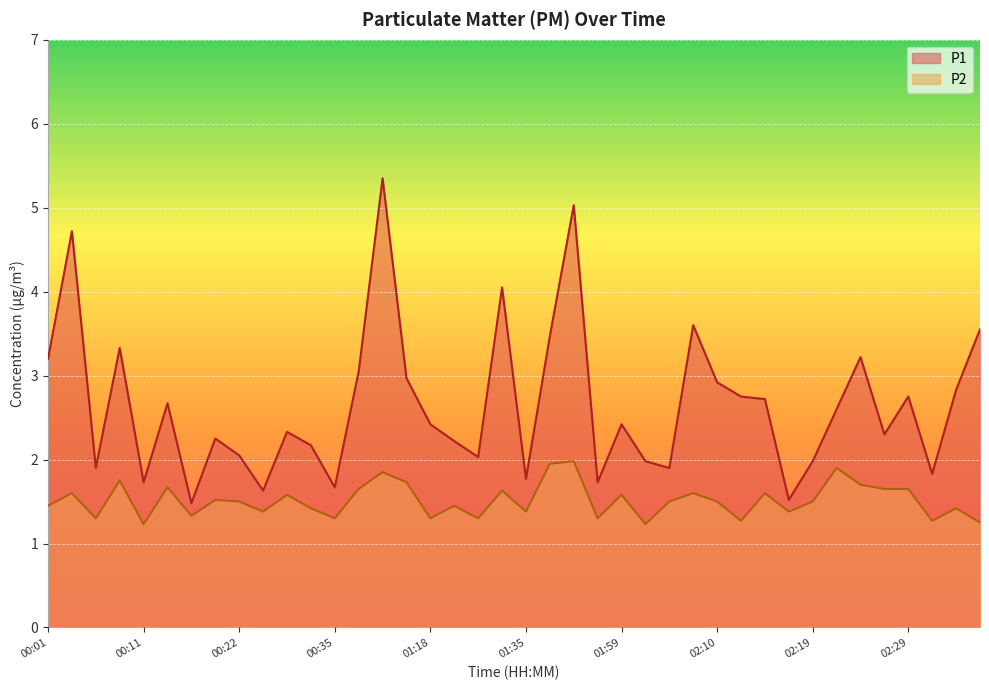

Reading left to right, transcribe all the data shown in this chart.

P1: 3.2	4.7	1.9	3.3	1.7	2.7	1.5	2.2	2.0	1.6	2.3	2.2	1.7	3.0	5.3	3.0	2.4	2.2	2.0	4.0	1.8	3.5	5.0	1.7	2.4	2.0	1.9	3.6	2.9	2.8	2.7	1.5	2.0	2.6	3.2	2.3	2.8	1.8	2.8	3.5
P2: 1.4	1.6	1.3	1.8	1.2	1.7	1.3	1.5	1.5	1.4	1.6	1.4	1.3	1.6	1.9	1.7	1.3	1.4	1.3	1.6	1.4	1.9	2.0	1.3	1.6	1.2	1.5	1.6	1.5	1.3	1.6	1.4	1.5	1.9	1.7	1.6	1.6	1.3	1.4	1.2